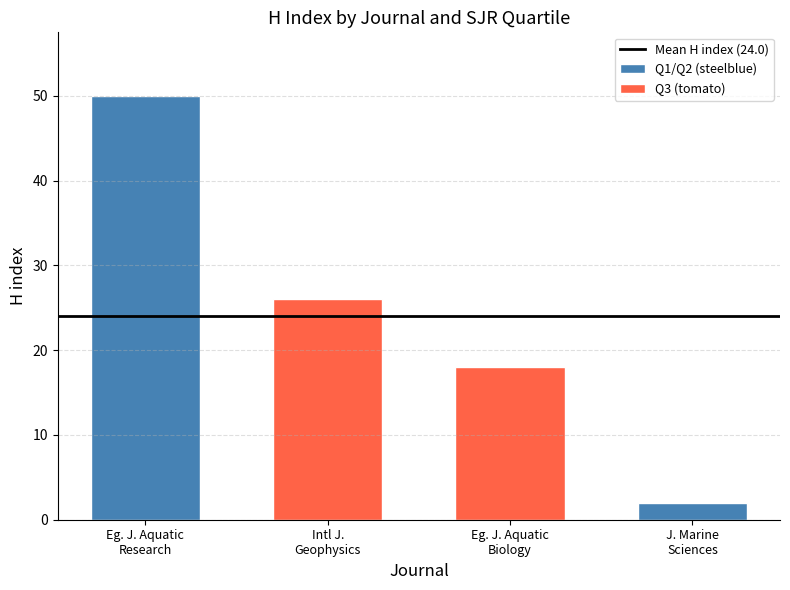

Are the bars grouped side by side (vs. stacked)?

No